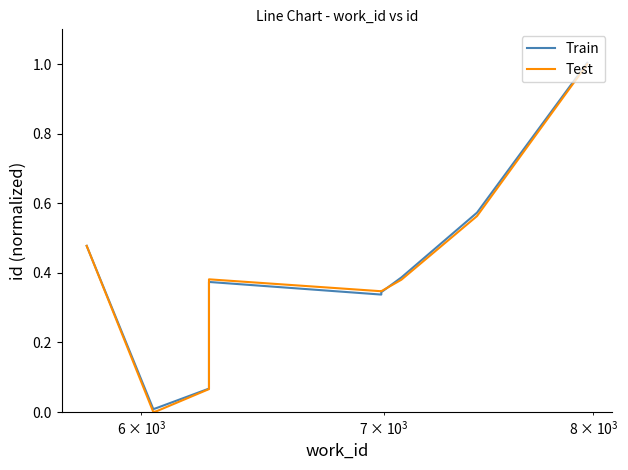

Which series has the largest total across all categories?

Train